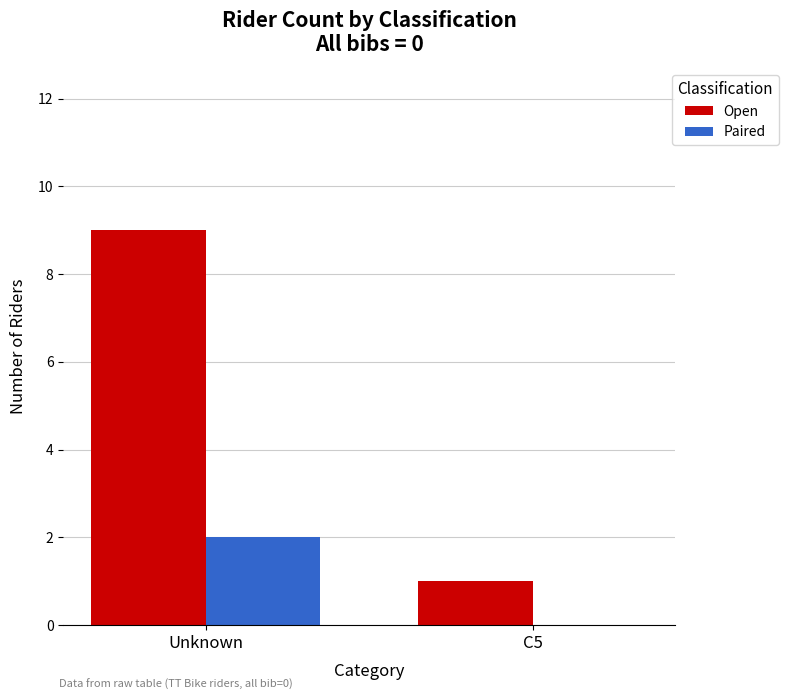

Reading left to right, extract all data points from this chart.

Open: Unknown=9	C5=1
Paired: Unknown=2	C5=0